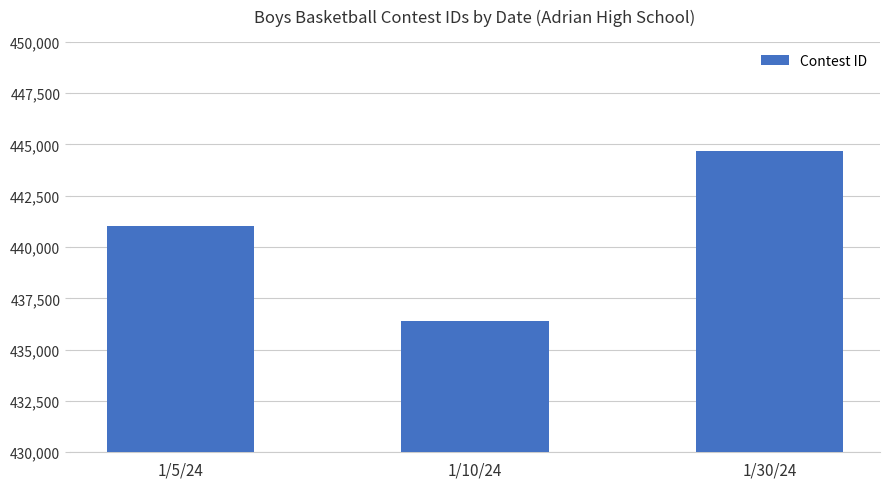

How many values are between 436396 and 444676?

3